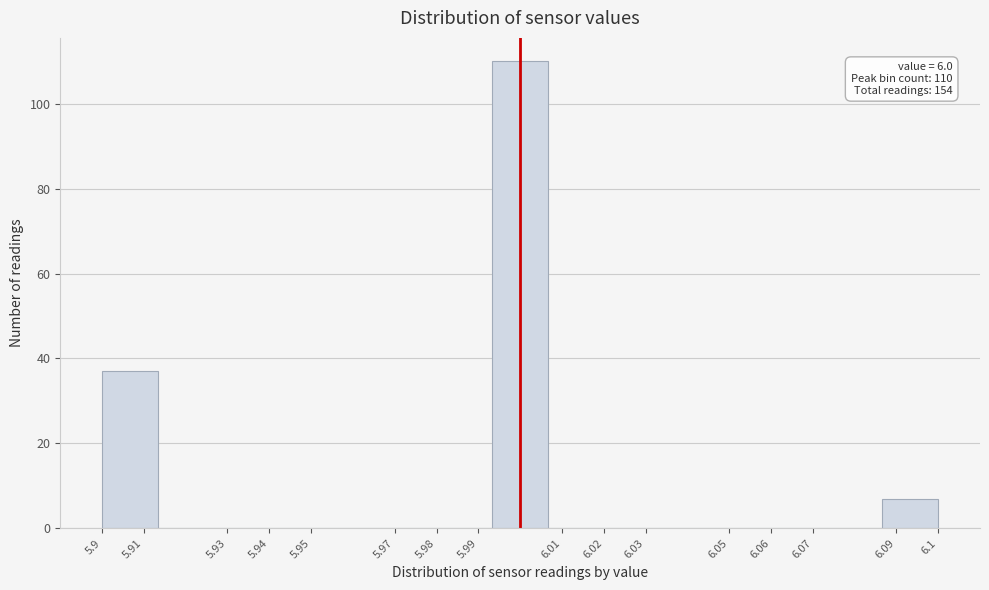

Over which range of the x-axis is the bar tallest?

5.993 to 6.007